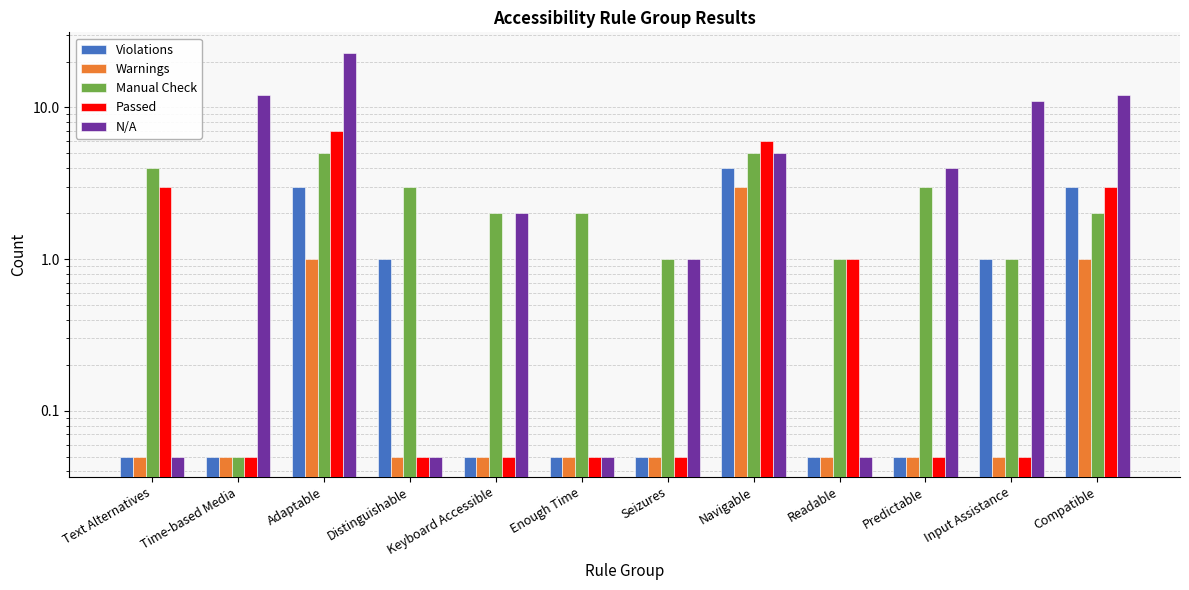

What value does the Passed series have at Enough Time?

0.1